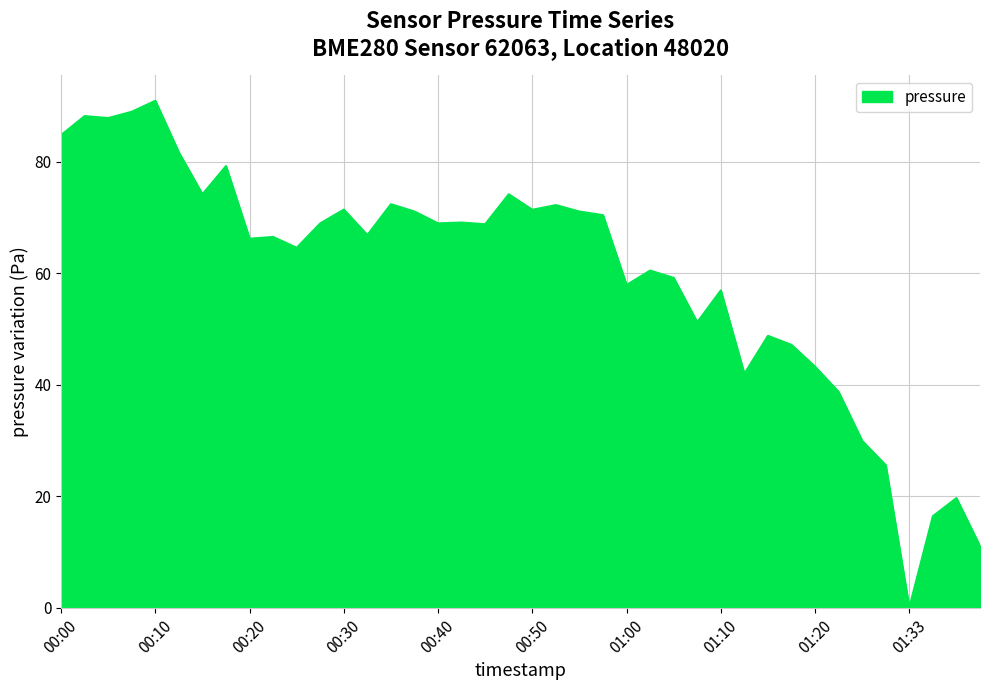

What is the maximum value shown in the chart?

91.0